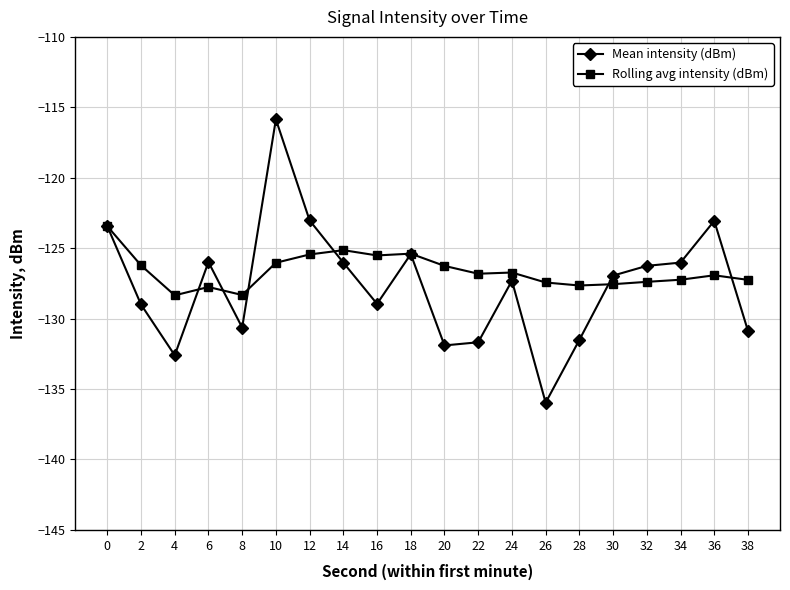

True or false: Rolling avg intensity (dBm) has a value of -204.8 at 32.

False